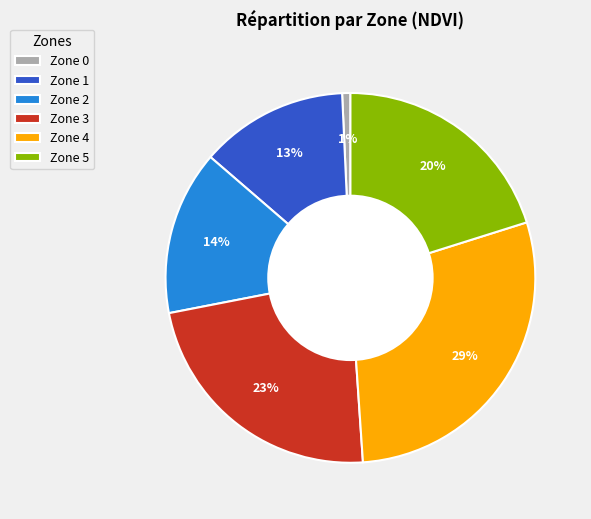

Does any single category account for the majority?

No